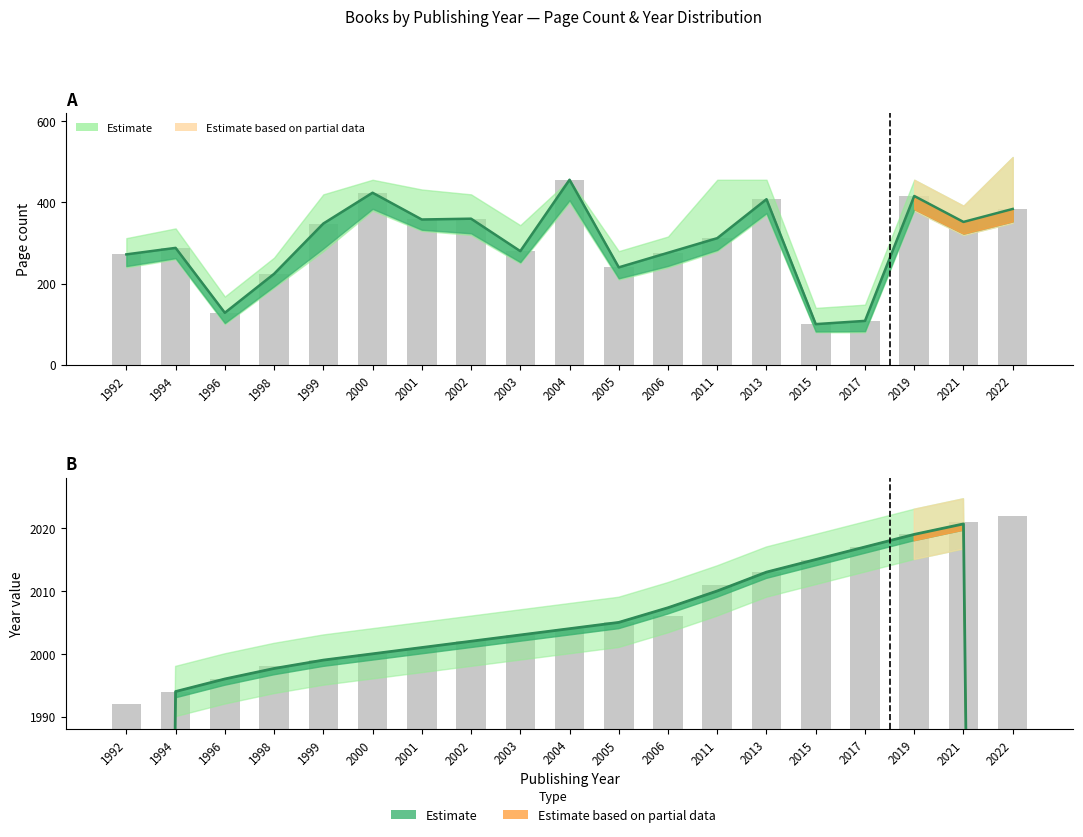

The pageCount_lower series shows 272 at 1992. True or false?

True